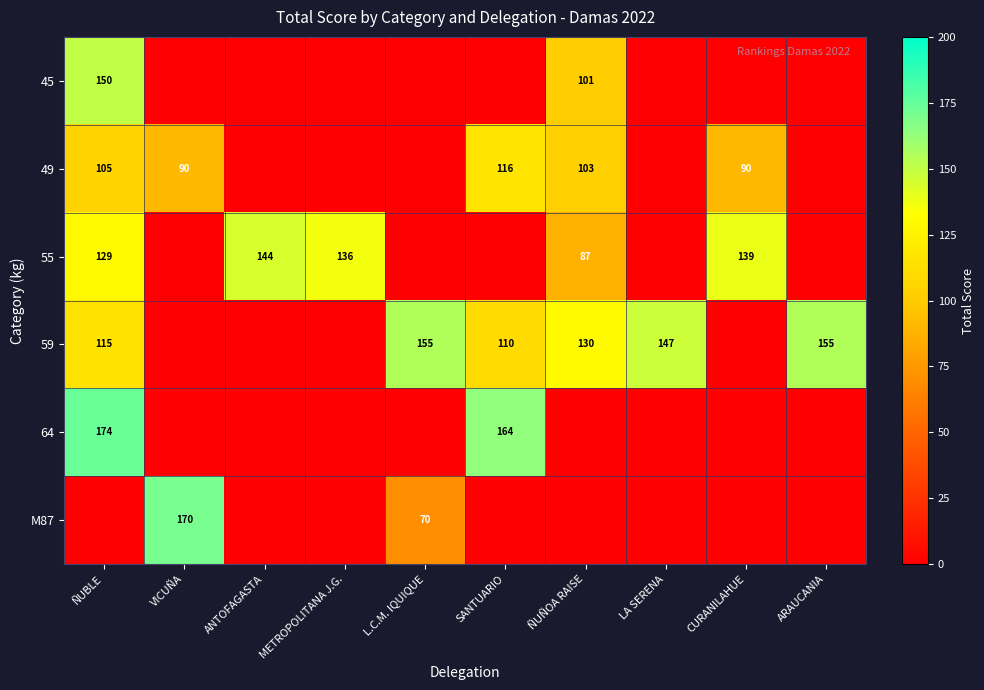

Is it true that 49 equals 103 at ÑUÑOA RAISE?

True